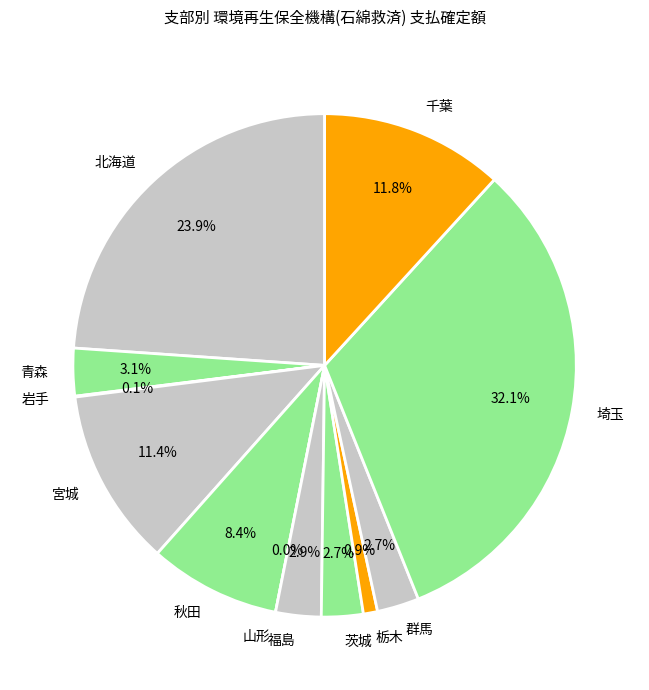

What is the smallest slice in the pie chart?

山形